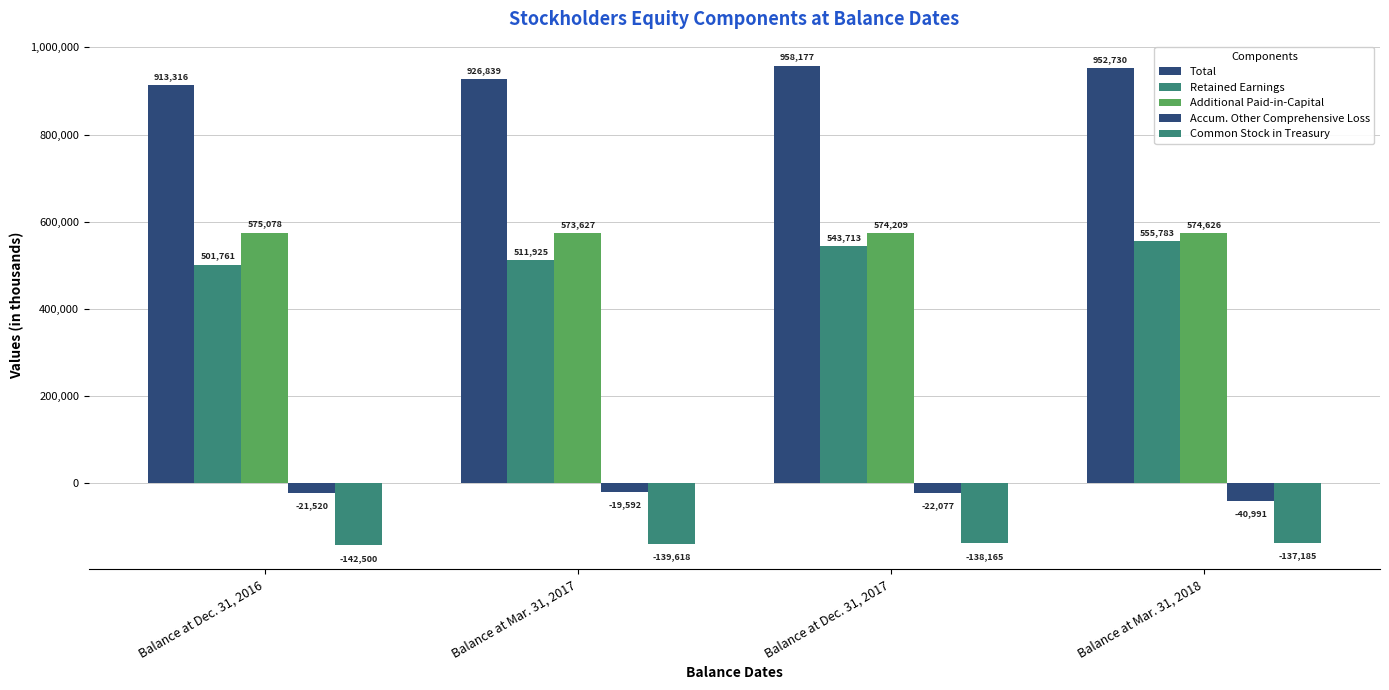

How many bars are there in each group?

5